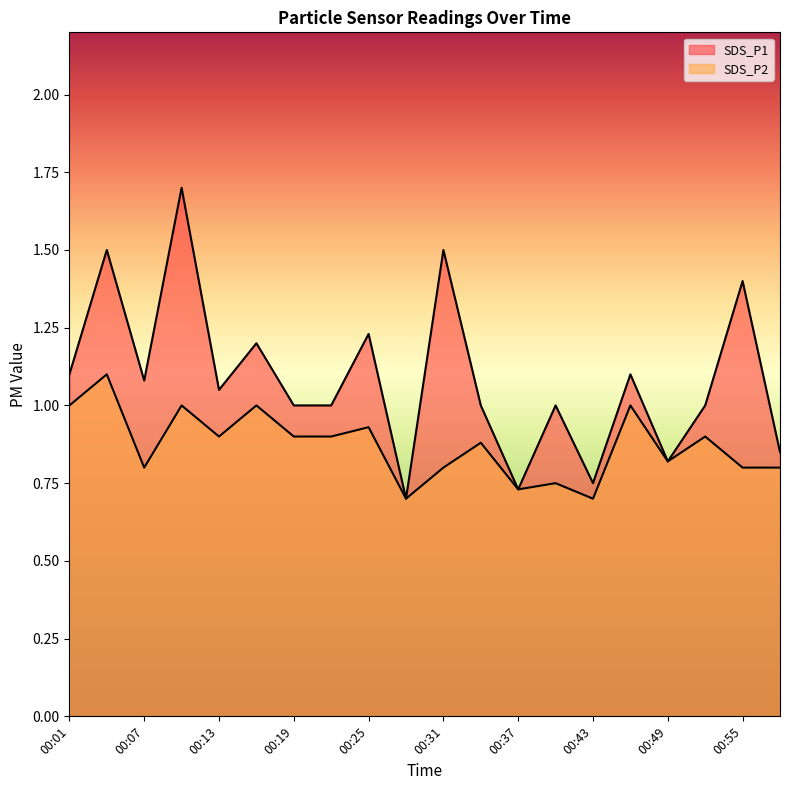

Which series changed the most between 00:16 and 00:43?

SDS_P1